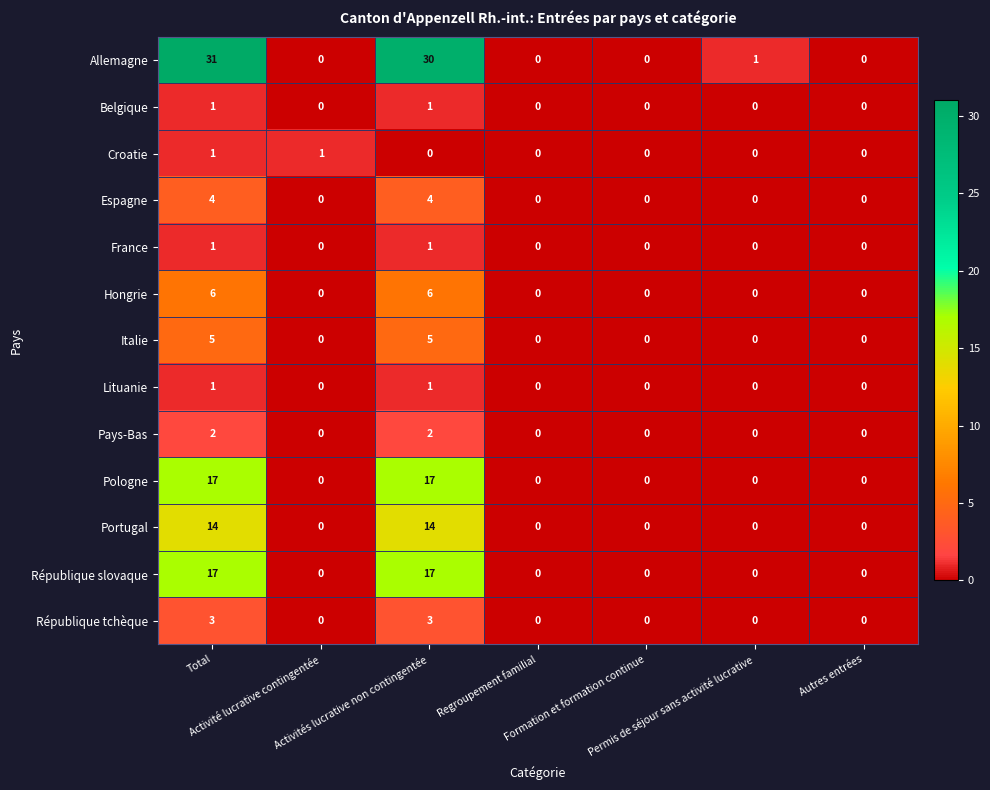

Which series has the largest range (max minus min)?

Allemagne